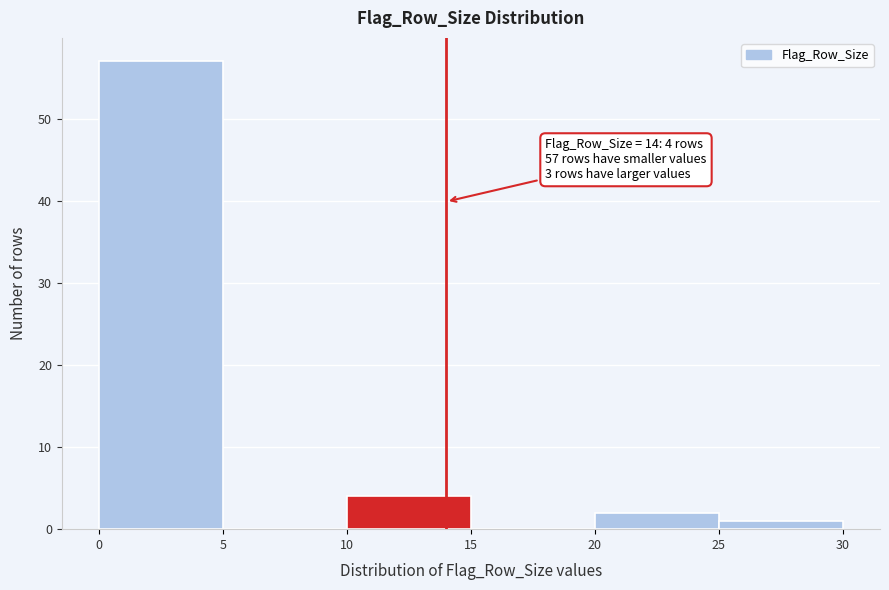

Which range on the x-axis has the tallest bar?

0 to 5